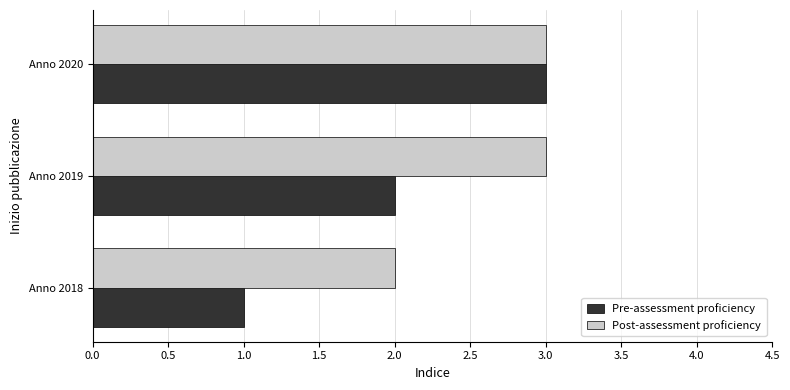

What is the sum of all Pre-assessment proficiency values?

6